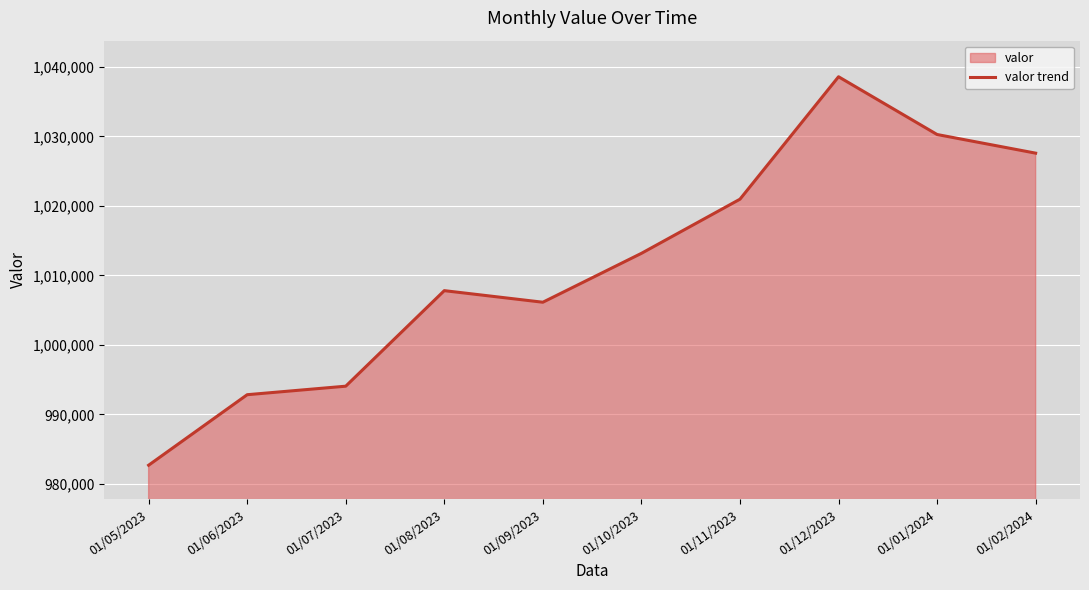

What is the label of the 10th point from the left?

01/02/2024